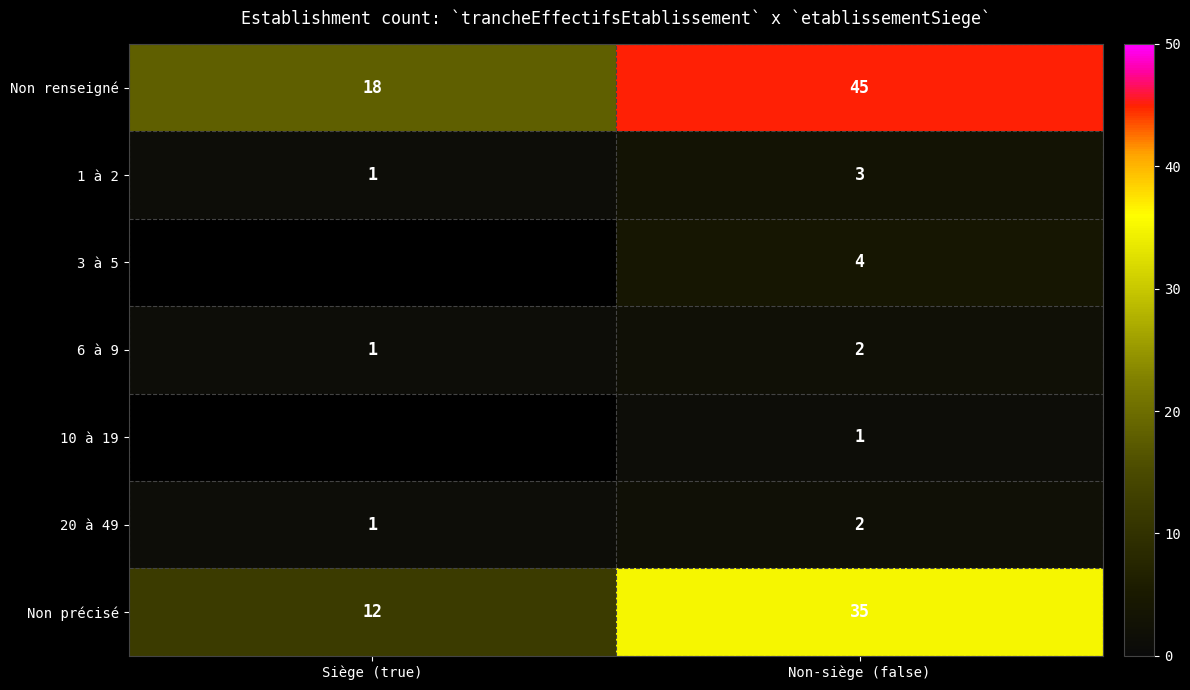

What is the total value across all series at Non-siège (false)?

92